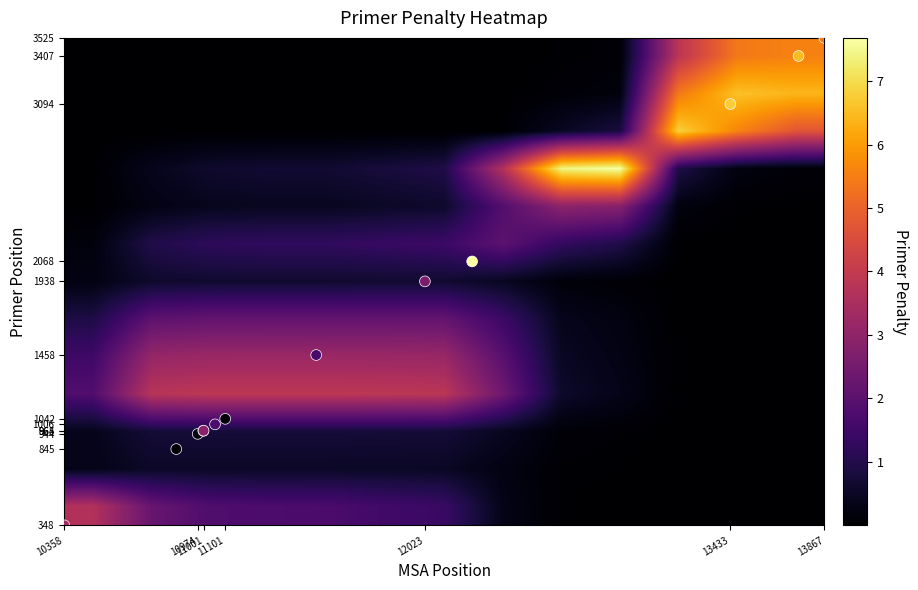

How many categories are shown in the chart?

13